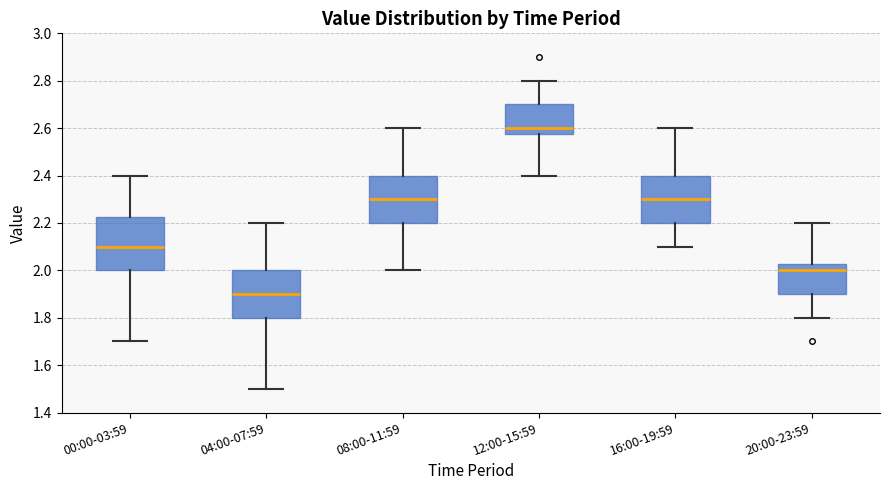

Where does the median line of the box for 08:00-11:59 sit on the y-axis? The values are not printed on the chart, so give them approximately, as read against the axis.

2.30